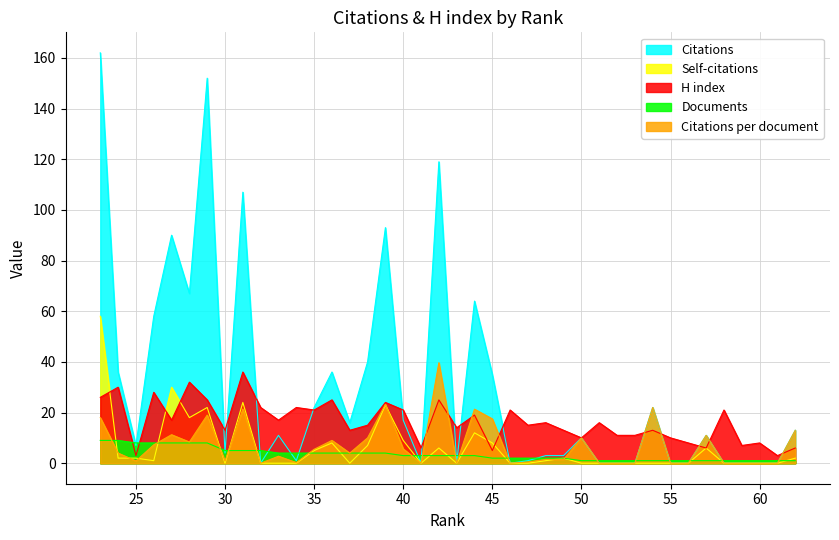

What are all the series names shown in the legend?

Citations per document, H index, Self-citations, Citations, Documents